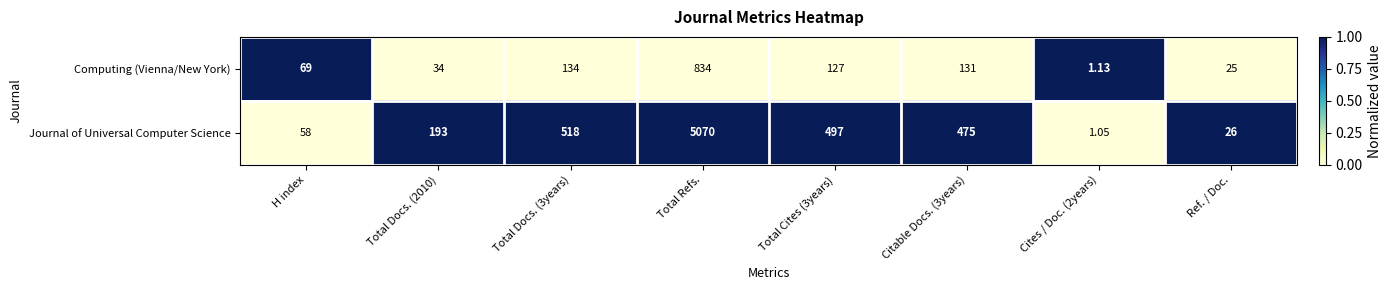

At which category does the chart reach its peak across all series?

Total Refs.